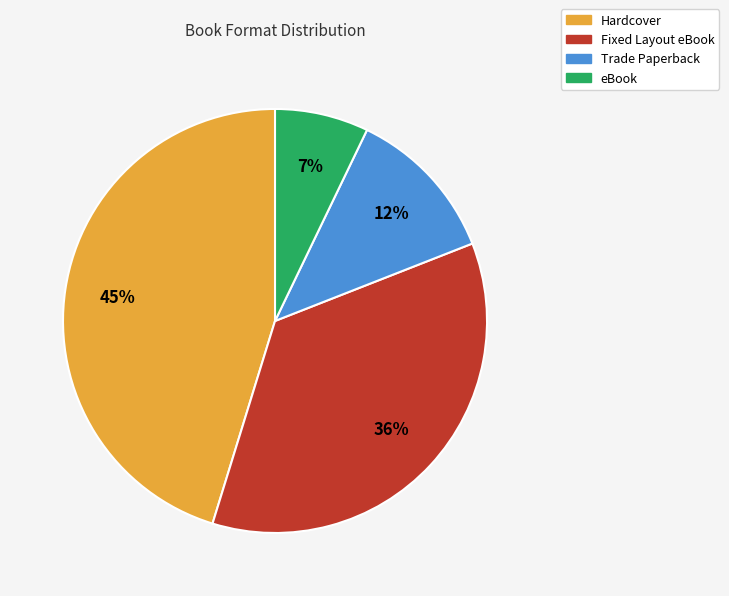

To the nearest percent, what portion does Trade Paperback represent?

12%